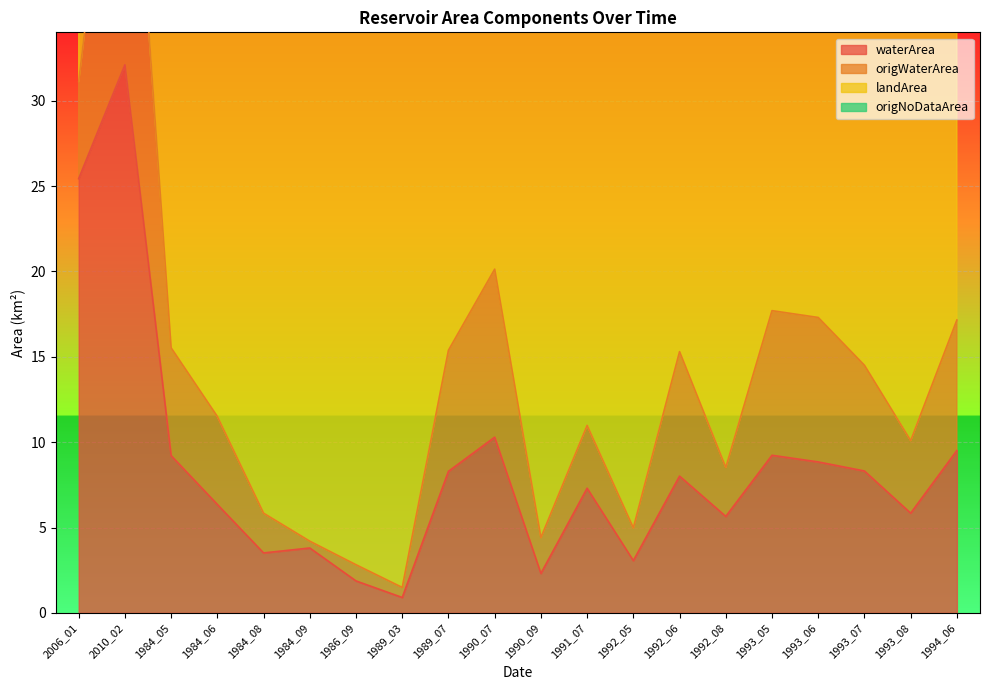

True or false: waterArea has a value of 6.3 at 1984_06.

True